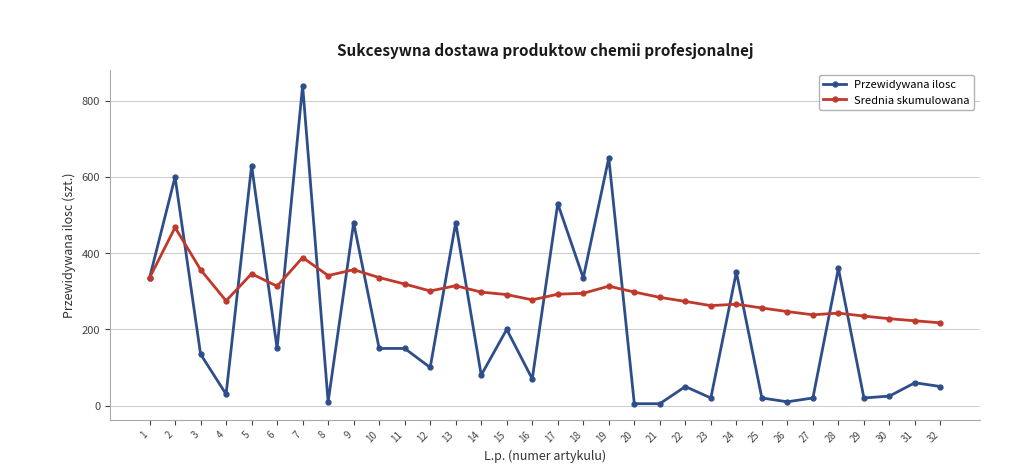

Does the chart have visible grid lines?

Yes